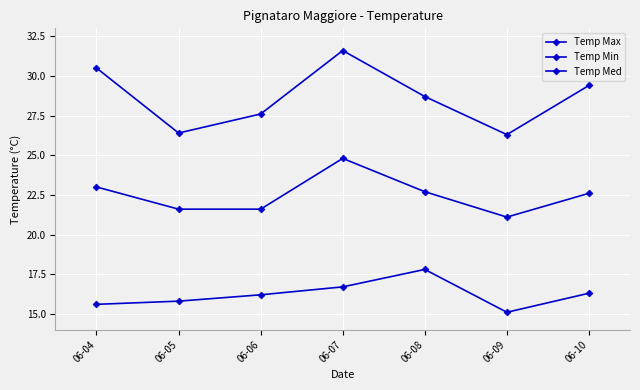

Which series changed the most between 06-08 and 06-10?

Temp Min